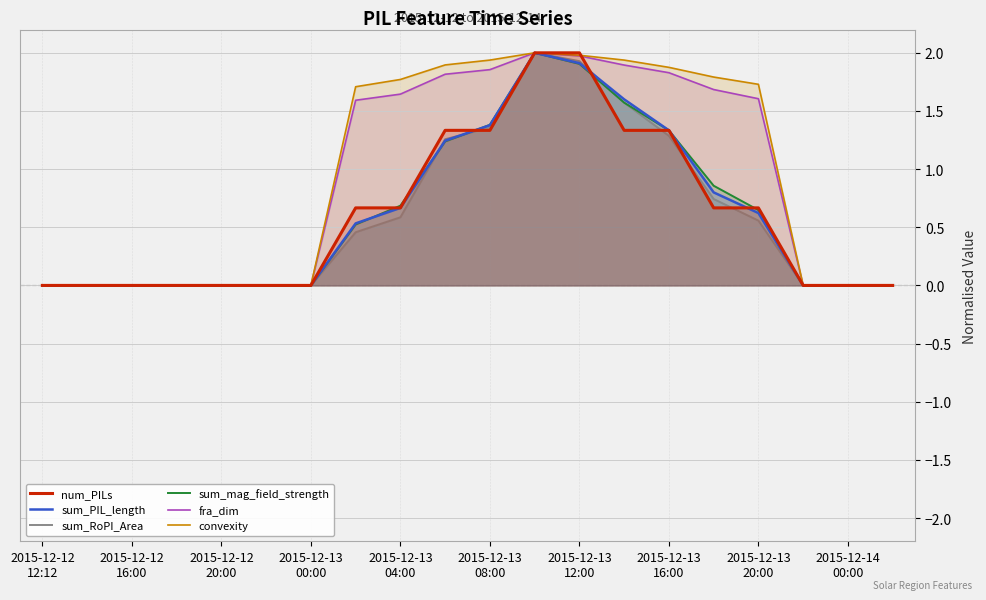

After their last crossing, which series has the higher values: sum_mag_field_strength or sum_PIL_length?

sum_mag_field_strength